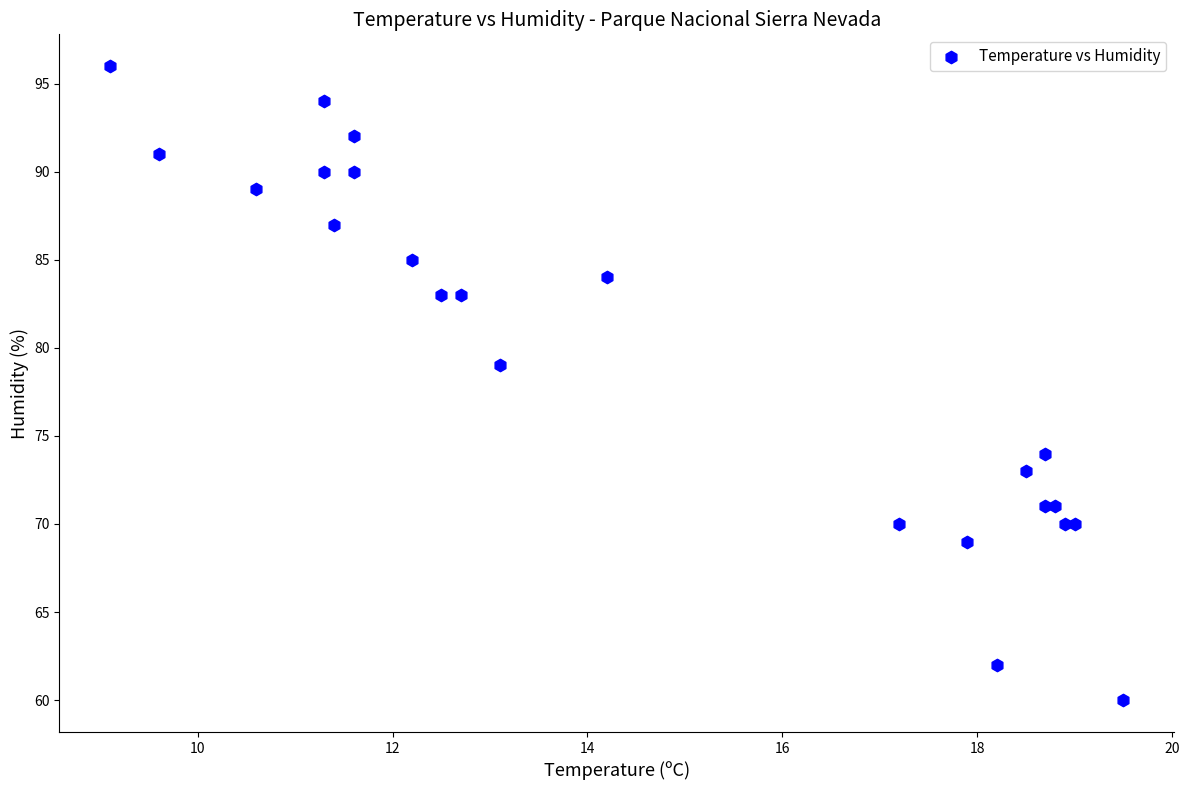

What Y value in the scatter plot is closest to 78?

79